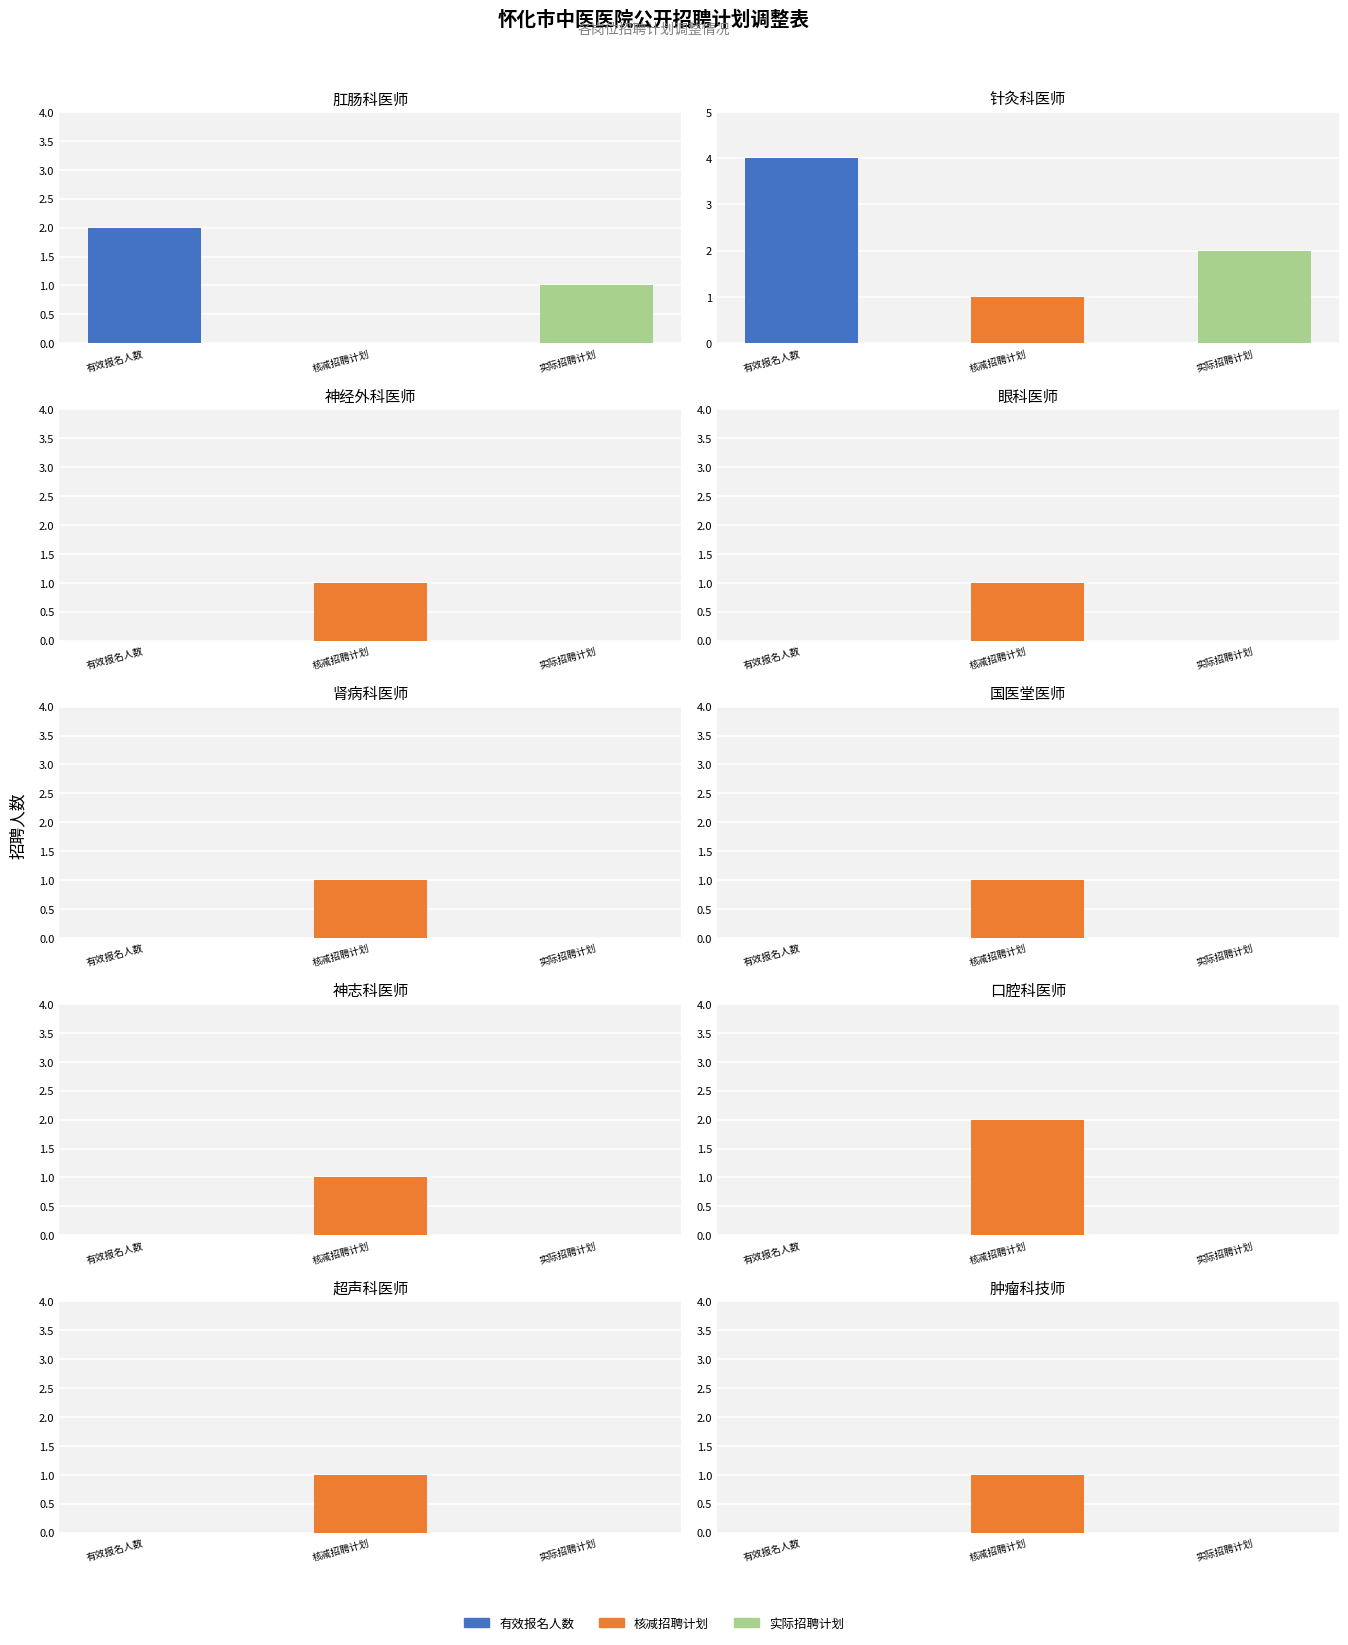

Reading left to right, what are all the values shown in this chart?

有效报名人数: 2	4	0	0	0	0	0	0	0	0
核减招聘计划: 0	1	1	1	1	1	1	2	1	1
实际招聘计划: 1	2	0	0	0	0	0	0	0	0